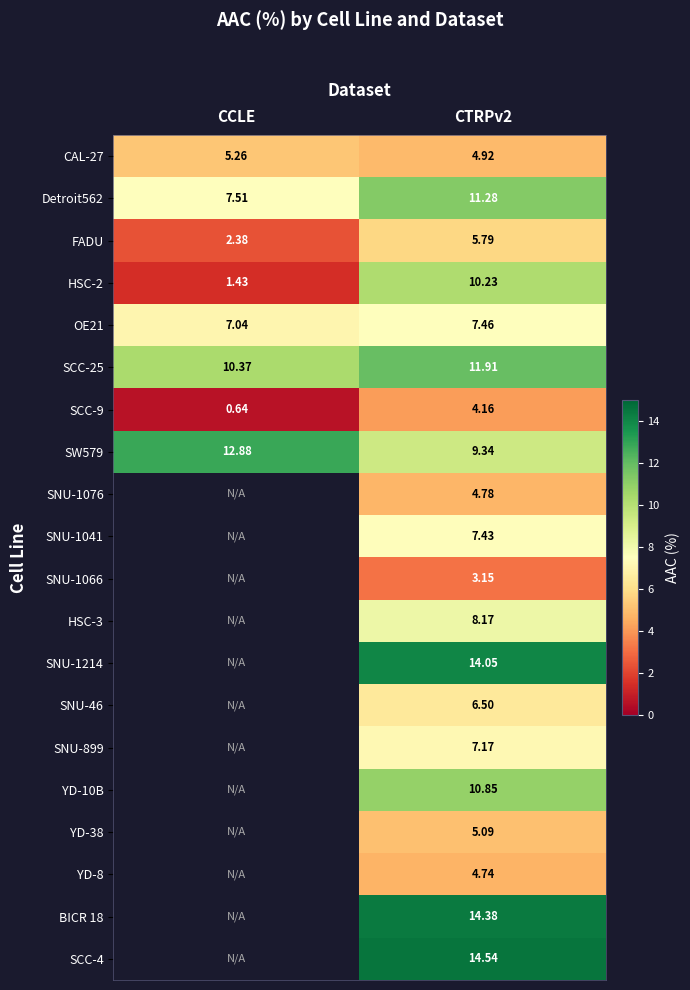

Where is FADU nearest to the value 4?

CCLE